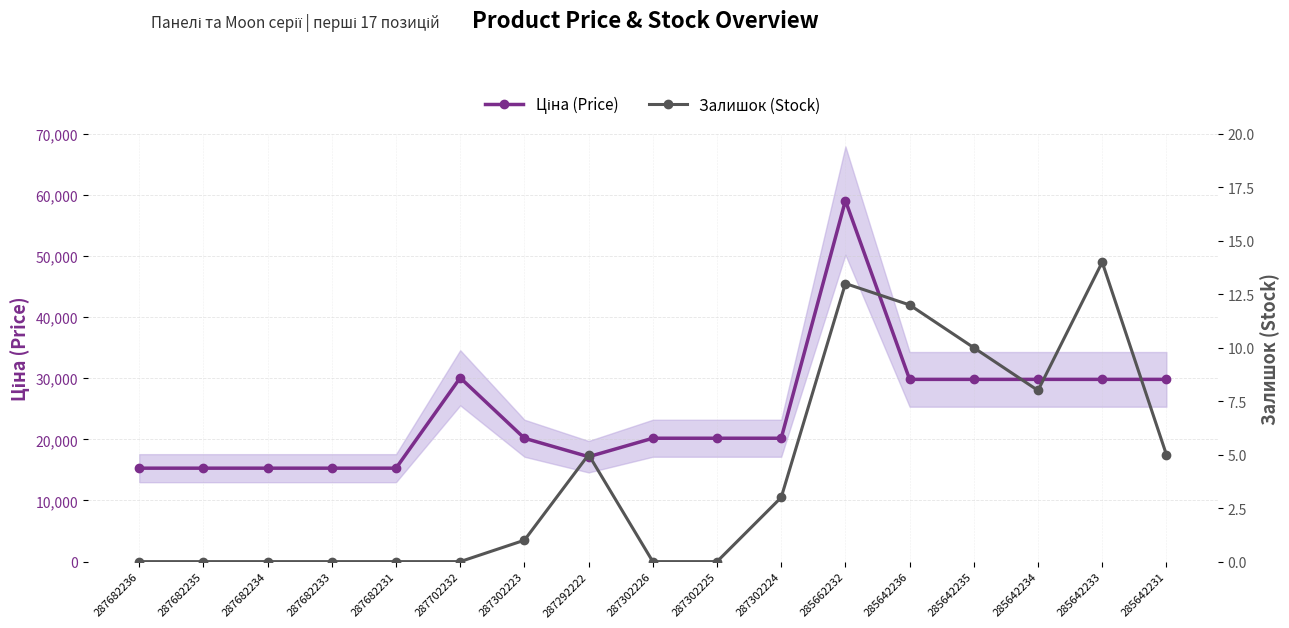

What is the label of the 15th point from the left?

285642234